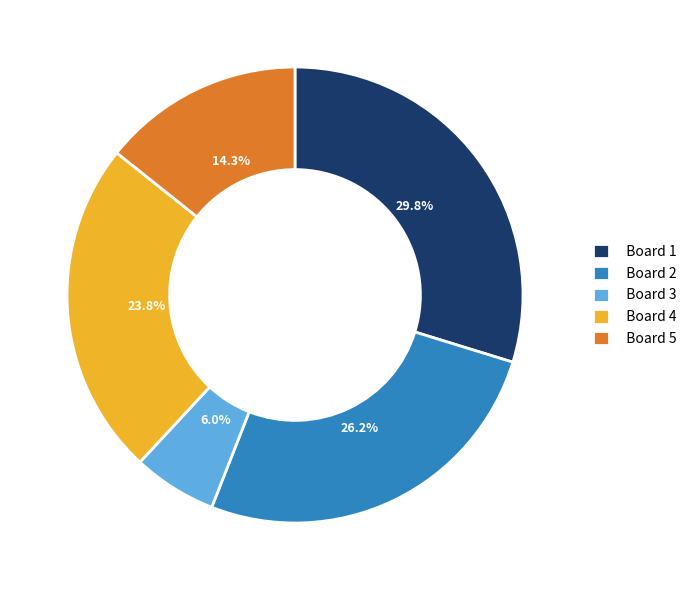

To the nearest percent, what percentage of the pie is Board 4?

24%